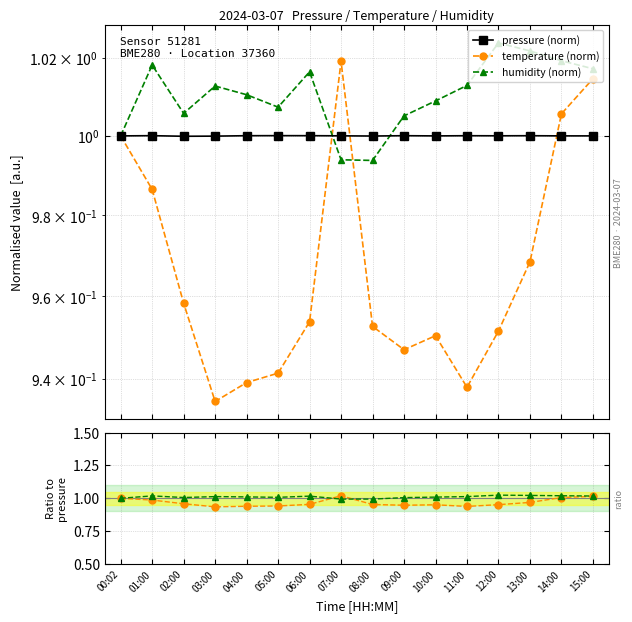

How many series are shown in this chart?

5